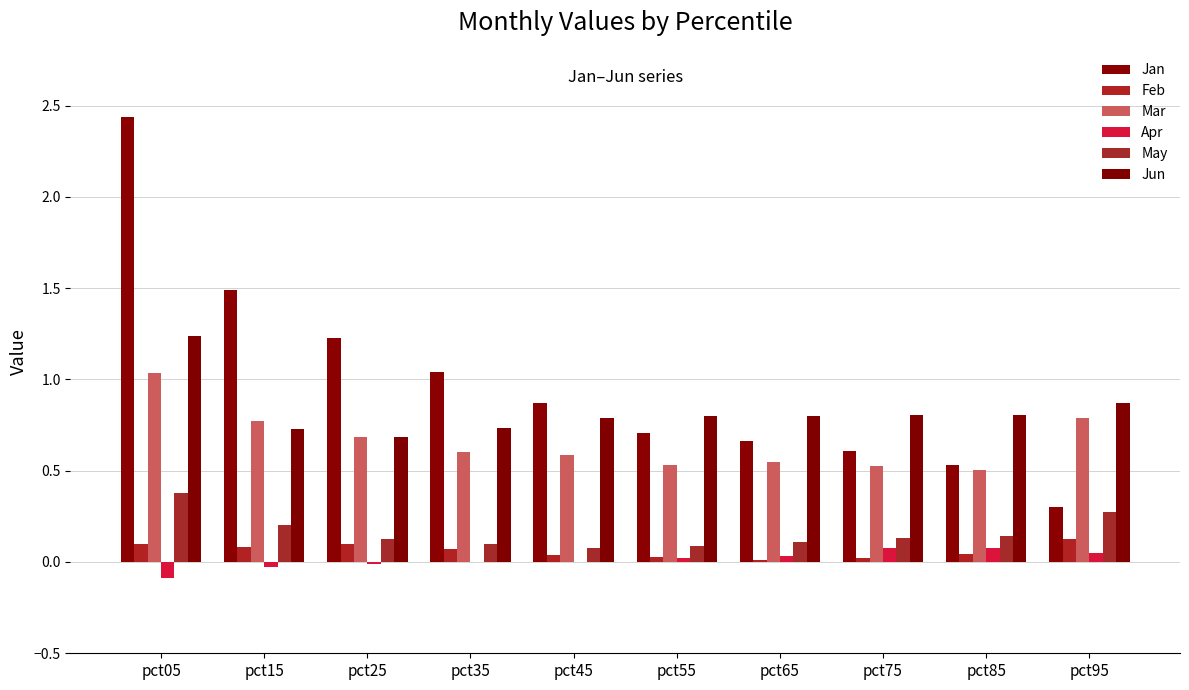

What is the sum of all Jan values?

9.9